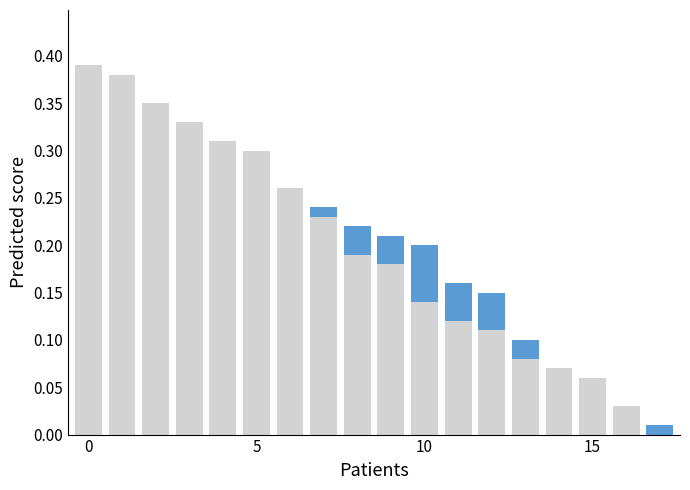

What is the label of the 11th bar from the left?

10